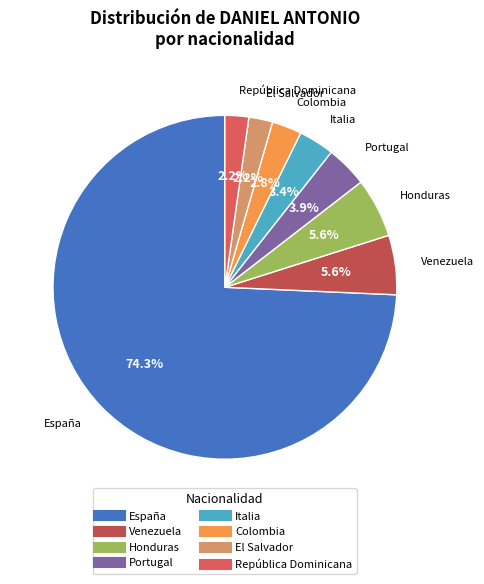

Which slice is the largest?

España